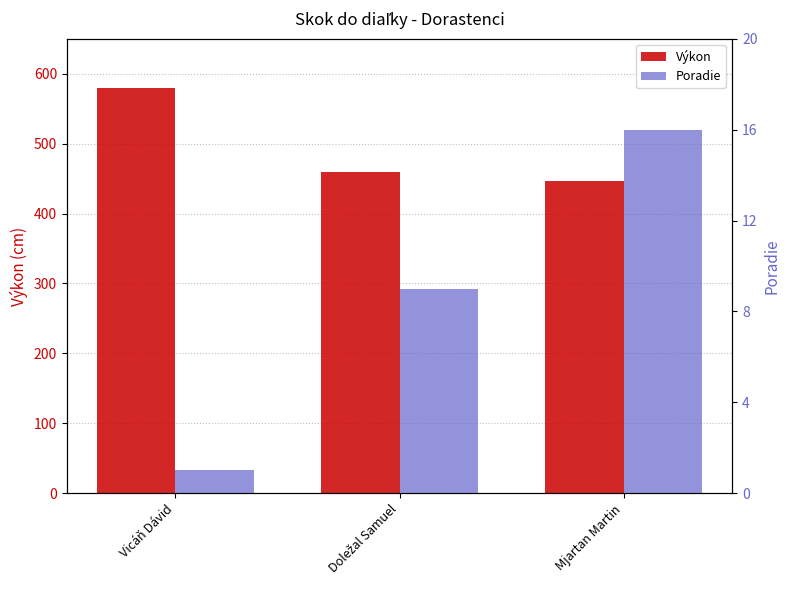

What are all the series names shown in the legend?

Výkon, Poradie